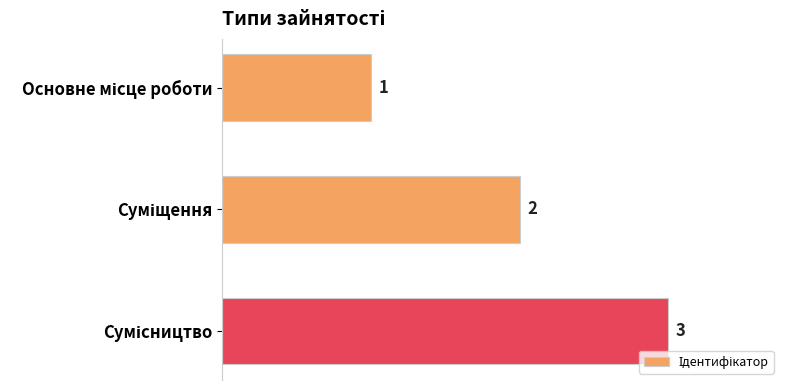

What is the value of the 3rd bar from the top?

3